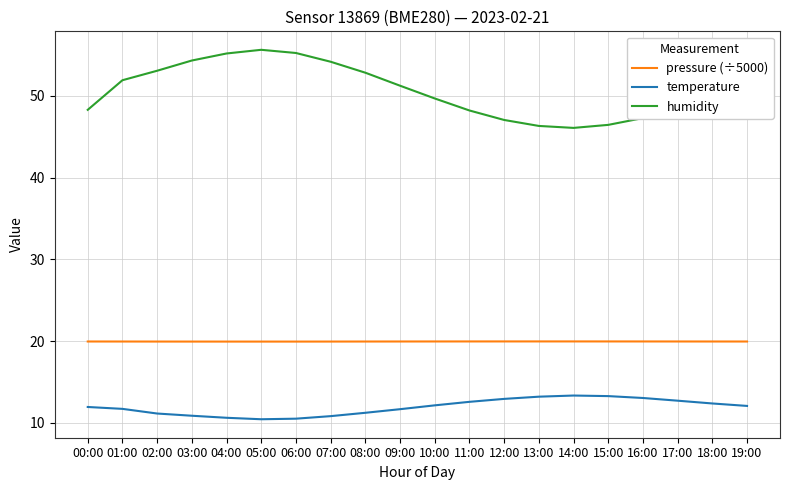

At 17:00, list the series in order from smallest to largest.

temperature, pressure (÷5000), humidity